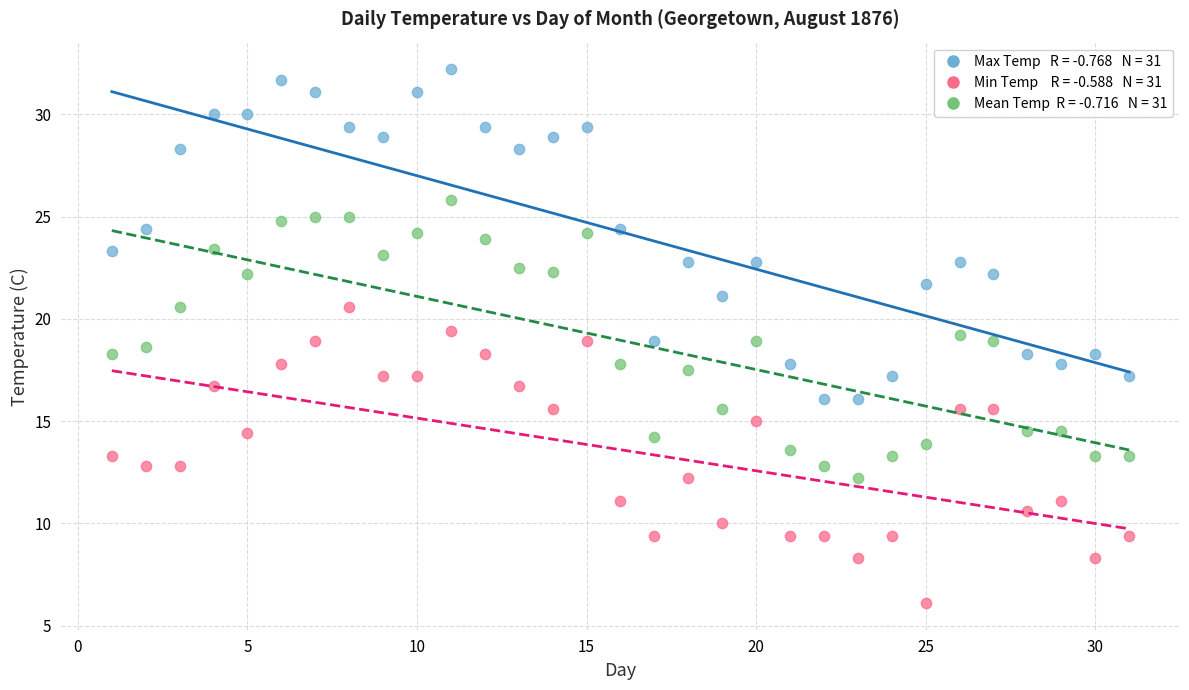

Across all data points, what is the range of X values (max minus min)?

30.0